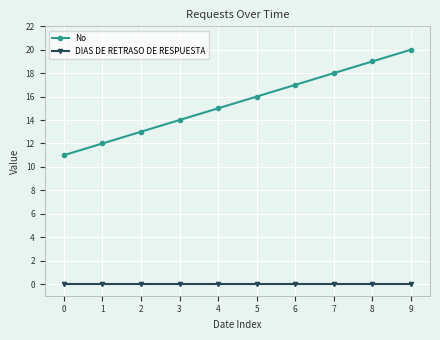

True or false: No and DIAS DE RETRASO DE RESPUESTA intersect in this chart.

False